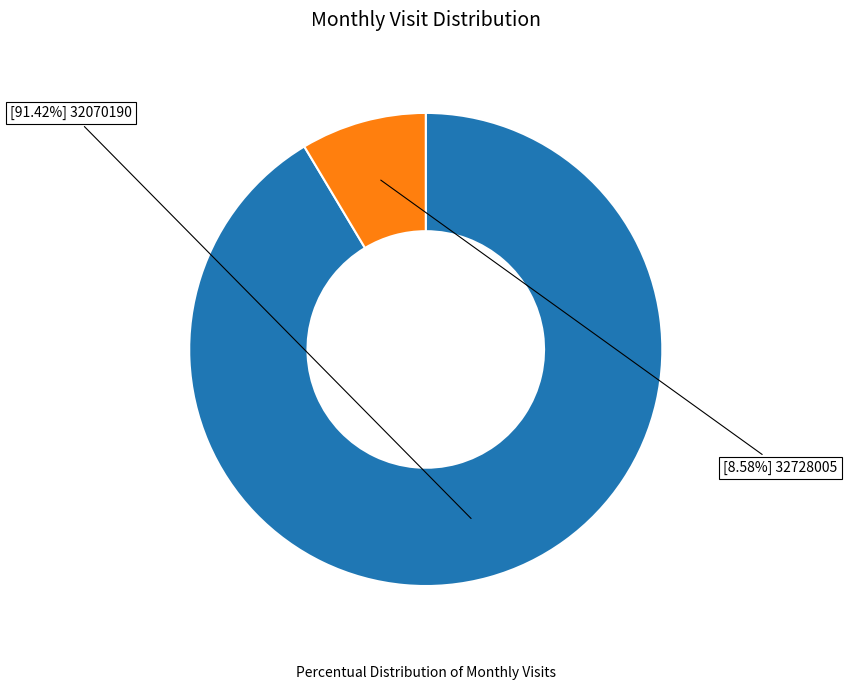

Is there any slice that represents more than half of the pie?

Yes